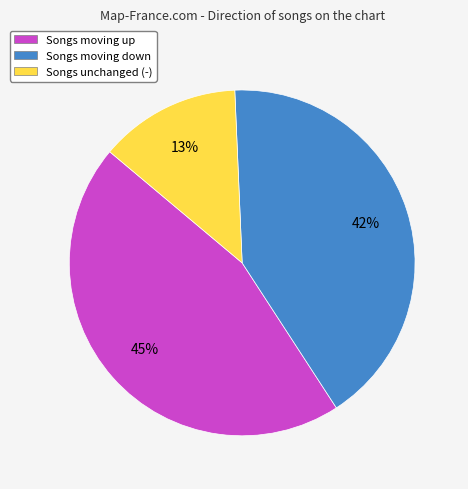

Is Songs unchanged (-) the majority of the pie?

No